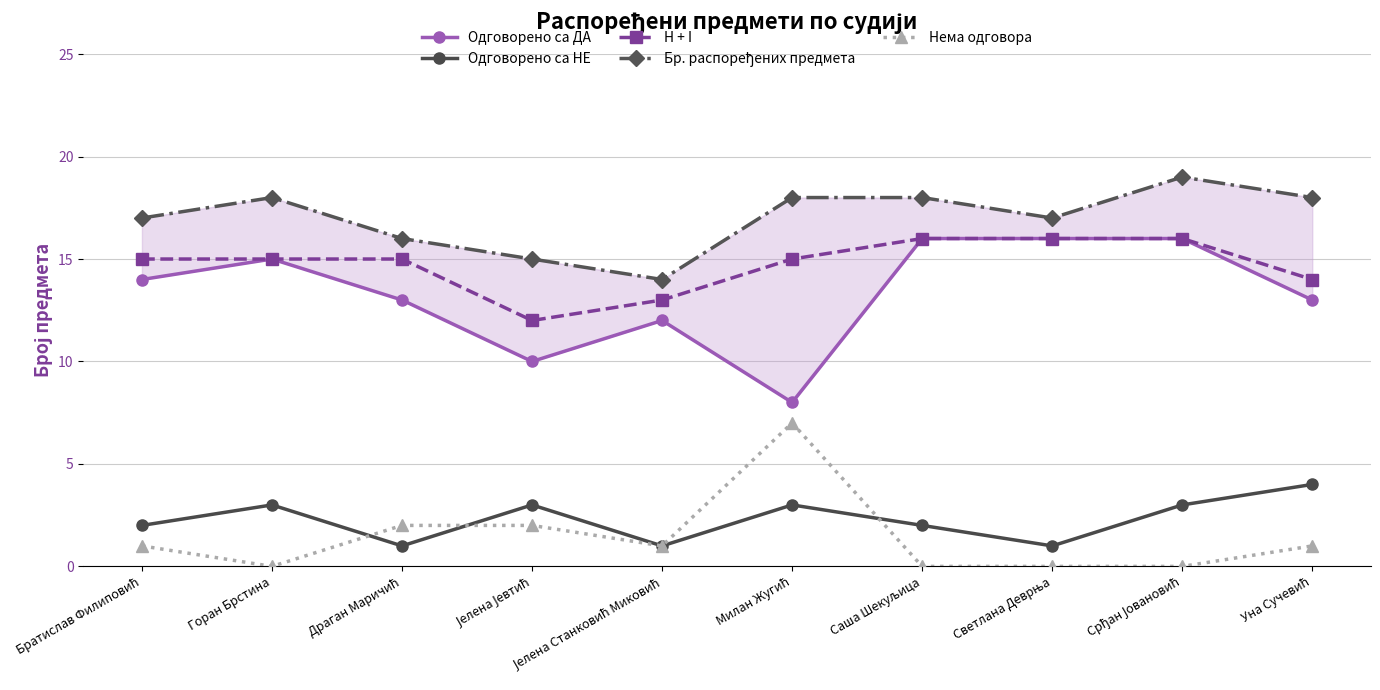

Rank the series by their maximum value, from lowest to highest.

Одговорено са НЕ, Нема одговора, Одговорено са ДА, H + I, Бр. распоређених предмета